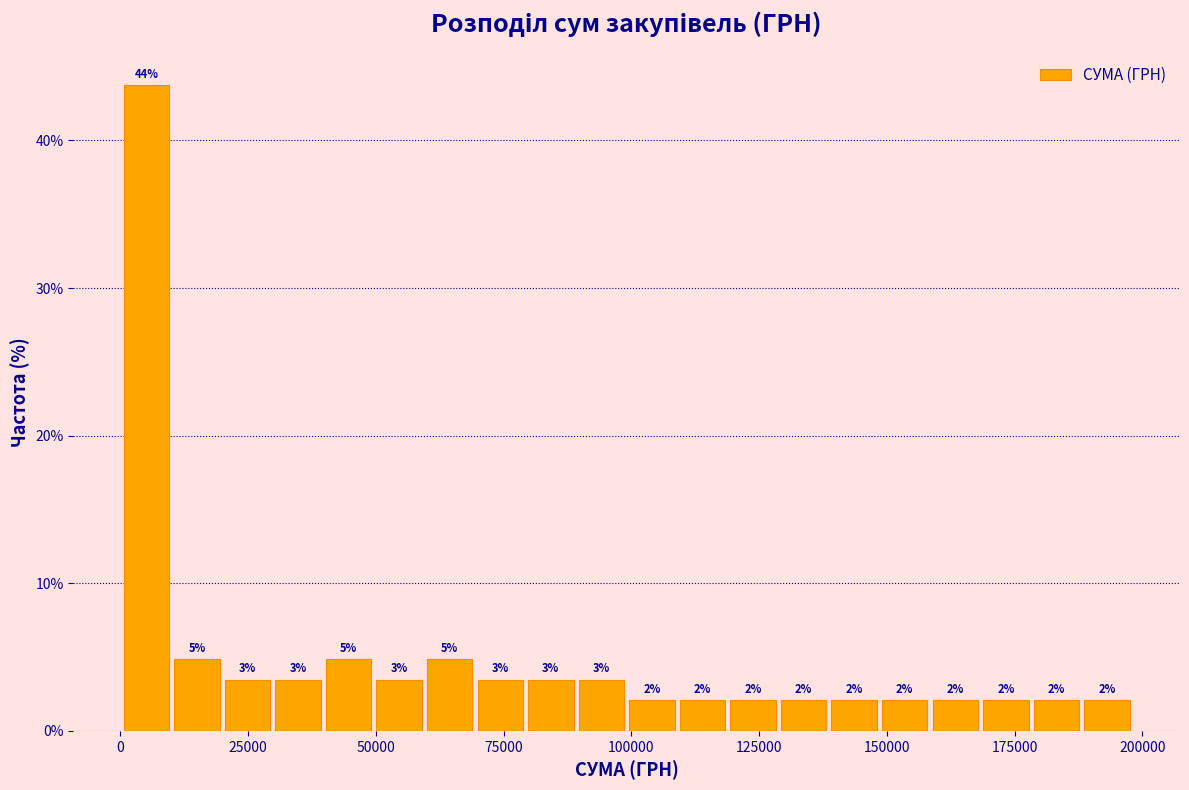

Around what value on the x-axis is the tallest bar? Give the approximate position of its centre, as read against the axis.

5000